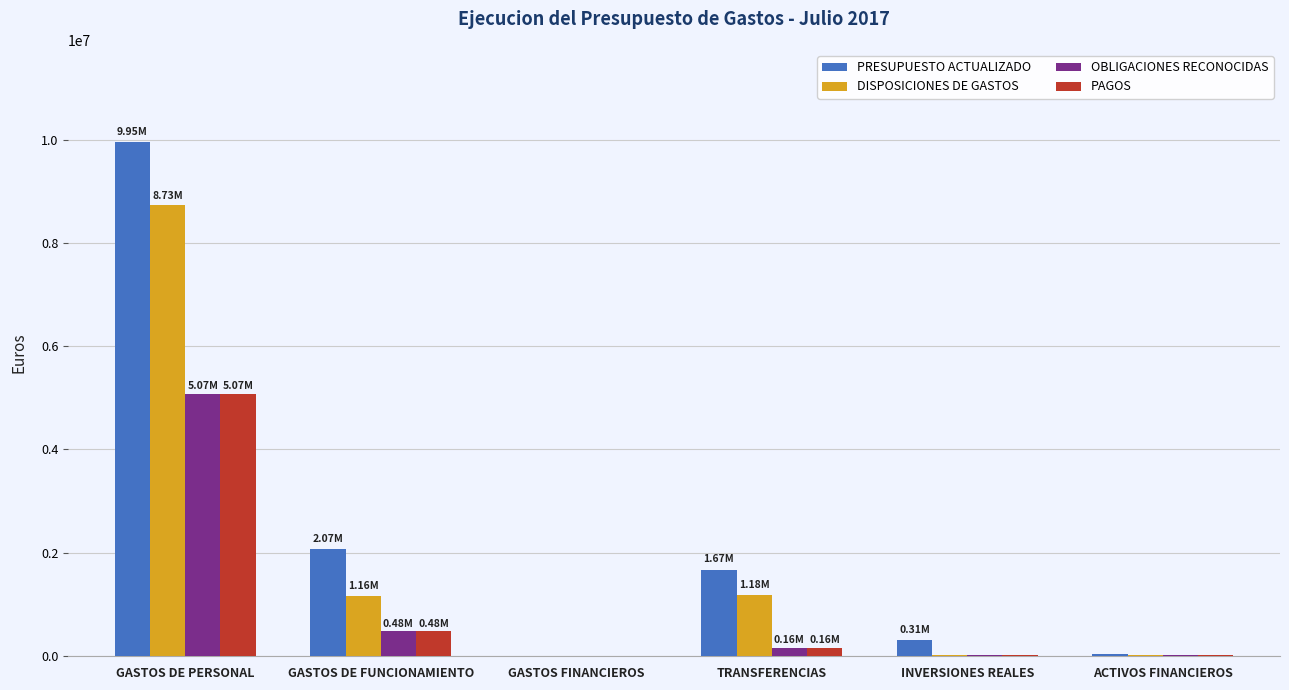

At which label does OBLIGACIONES RECONOCIDAS first exceed 160203?

GASTOS DE PERSONAL